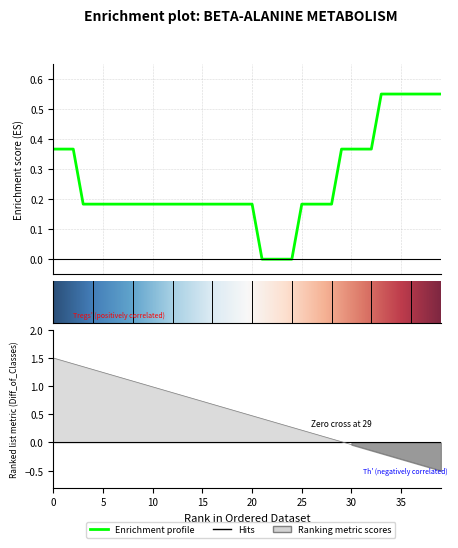

What is the value of the Enrichment profile point at the 8th from the left?

0.2